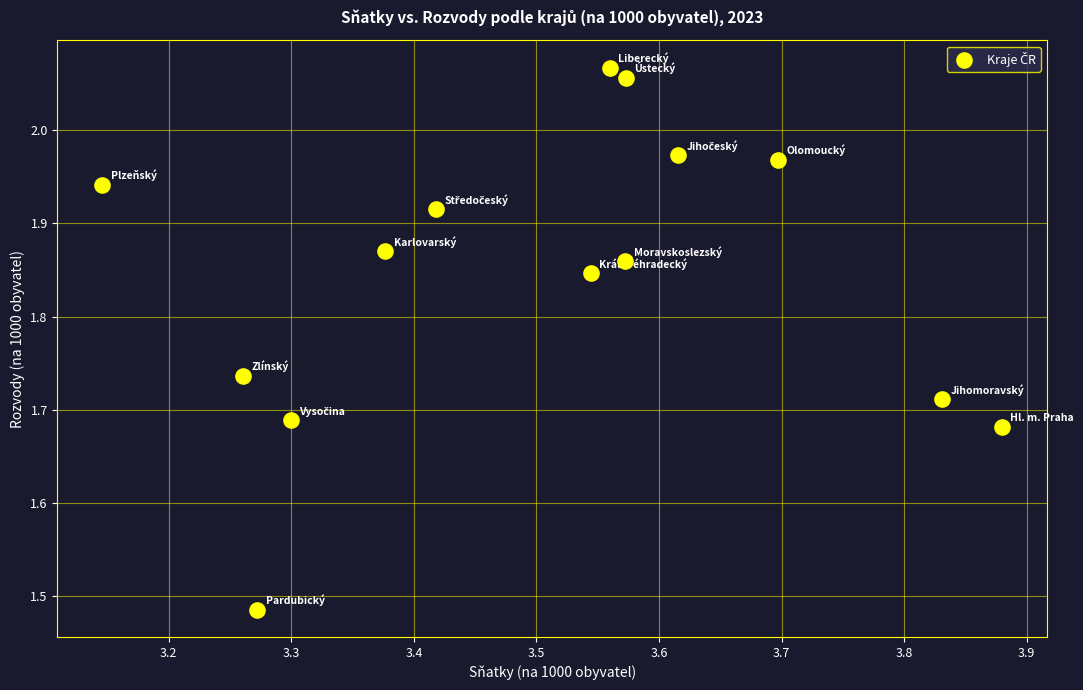

What is the range of X values (max minus min)?

0.7